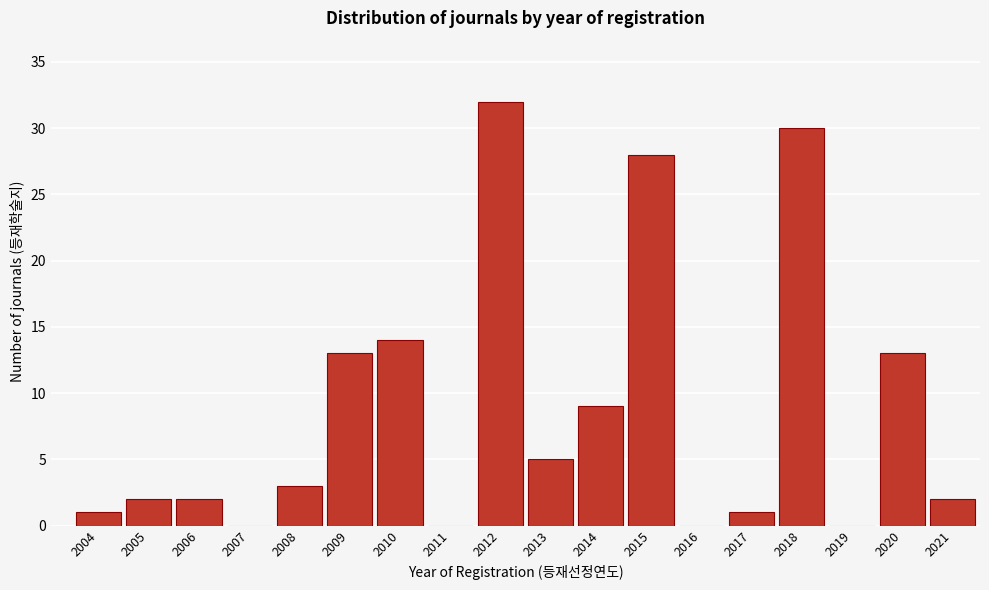

Reading left to right, extract all data points from this chart.

2004=1	2005=2	2006=2	2007=0	2008=3	2009=13	2010=14	2011=0	2012=32	2013=5	2014=9	2015=28	2016=0	2017=1	2018=30	2019=0	2020=13	2021=2